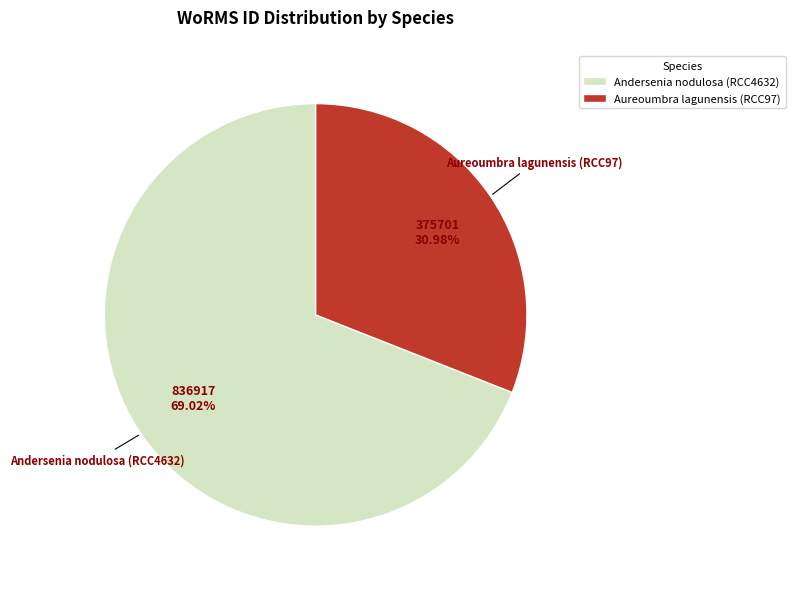

How many slices are in this pie chart?

2